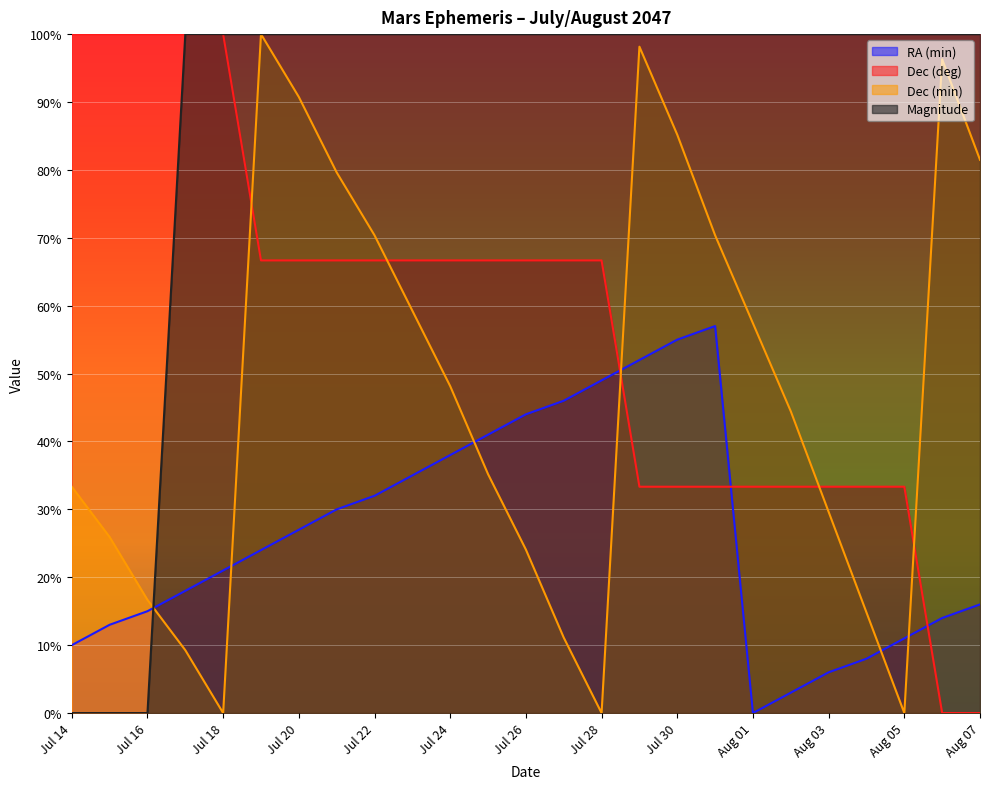

Between which two adjacent categories do Magnitude and Dec (min) first intersect?

Jul 16 and Jul 17